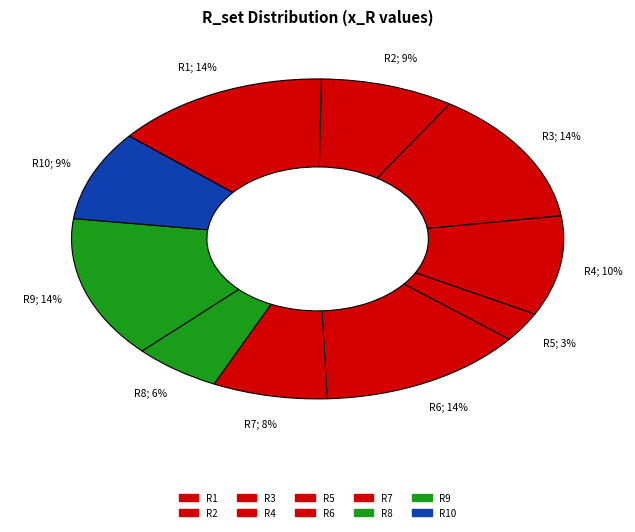

The R3 slice represents 14% of the pie. True or false?

True